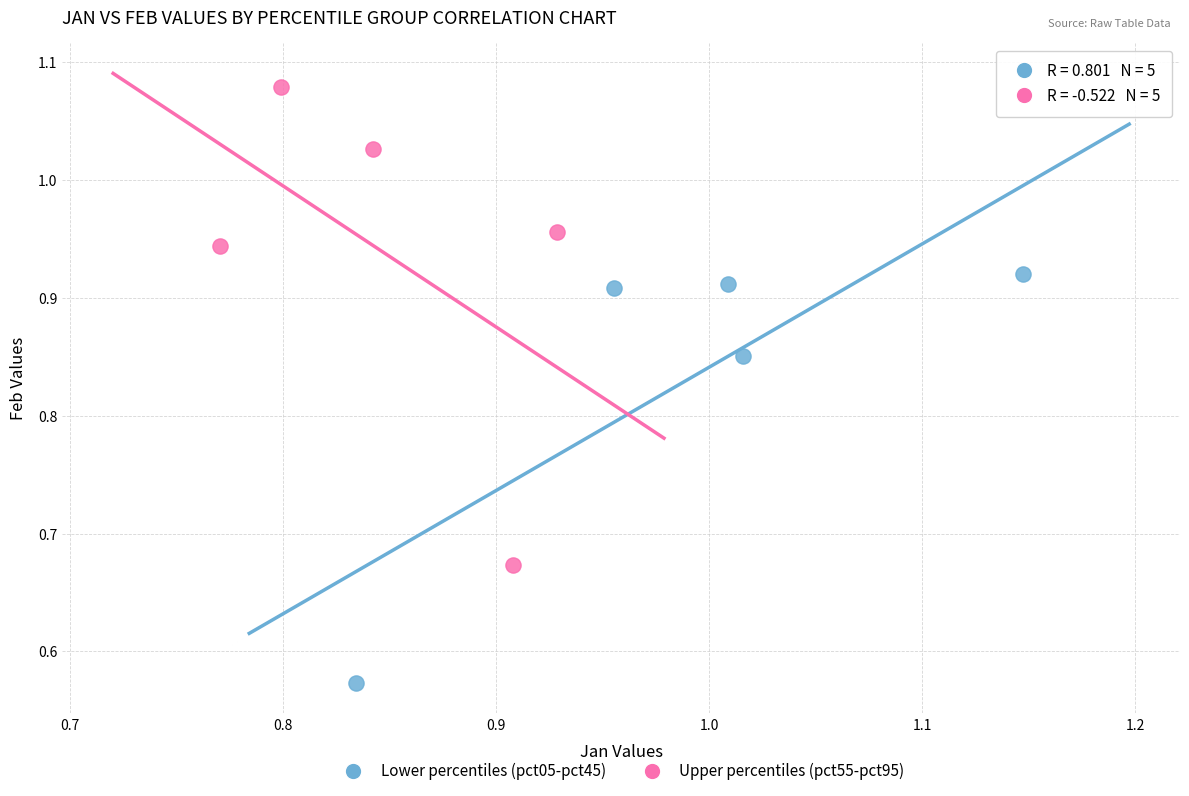

Which series contains the lowest Y value?

Lower percentiles (pct05-pct45)